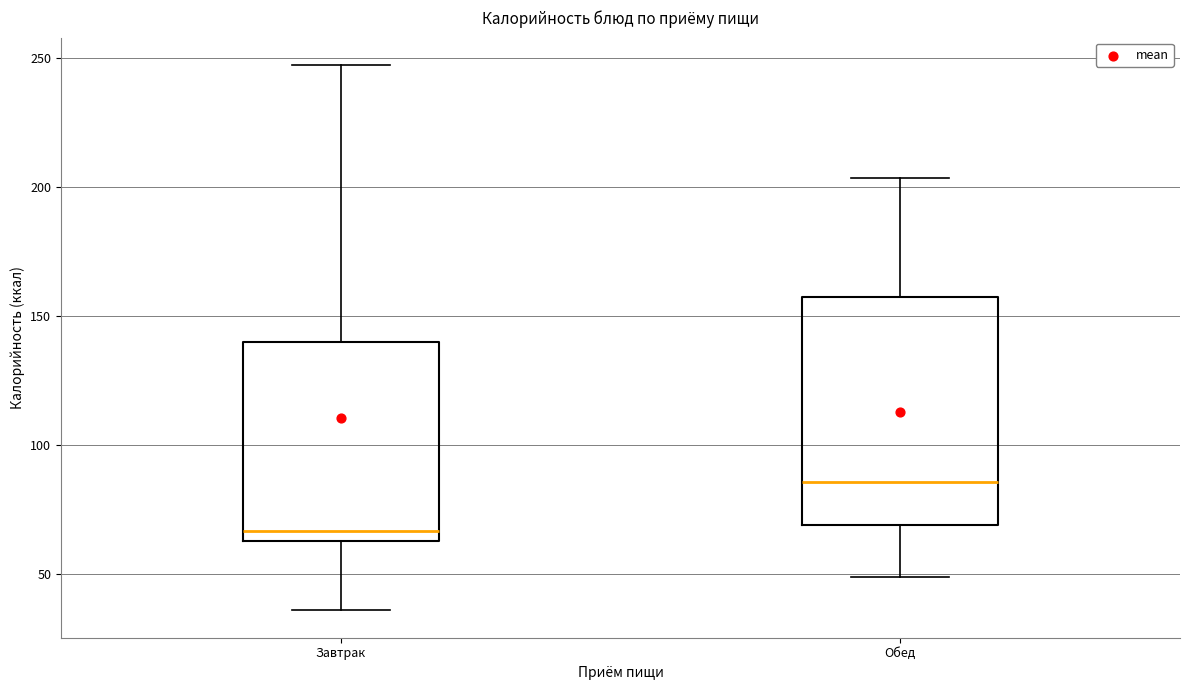

Where does the upper whisker of the box for Завтрак end on the y-axis? The values are not printed on the chart, so give them approximately, as read against the axis.

245